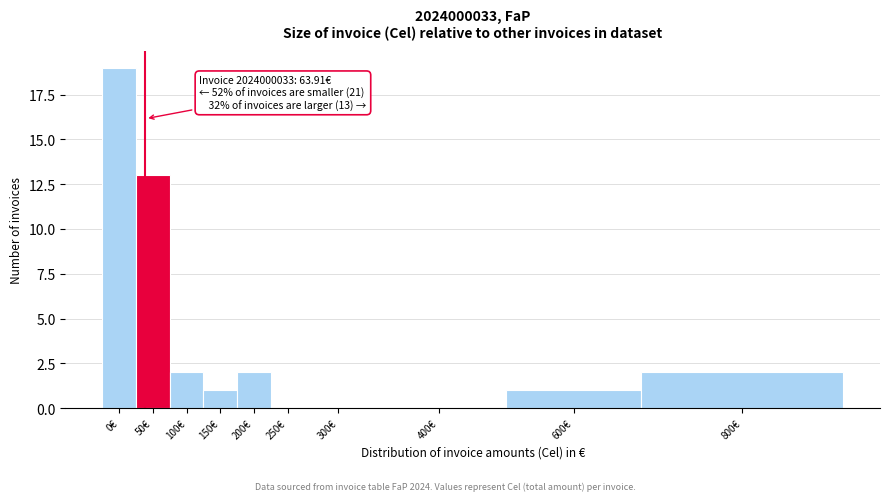

Reading left to right, extract all data points from this chart.

0€=19	50€=13	100€=2	150€=1	200€=2	250€=0	300€=0	400€=0	600€=1	800€=2